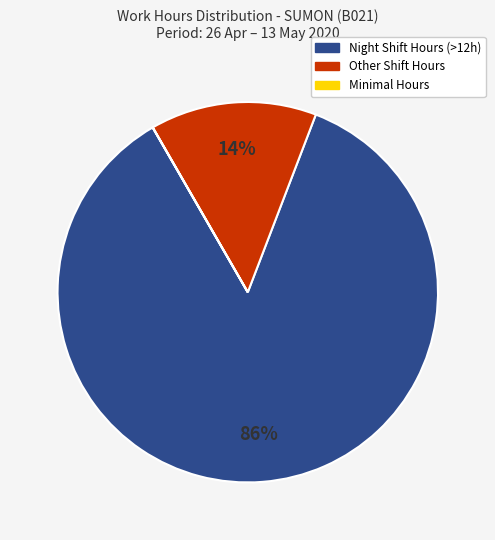

To the nearest percent, what is the difference between the largest and smallest slice percentages?

86%